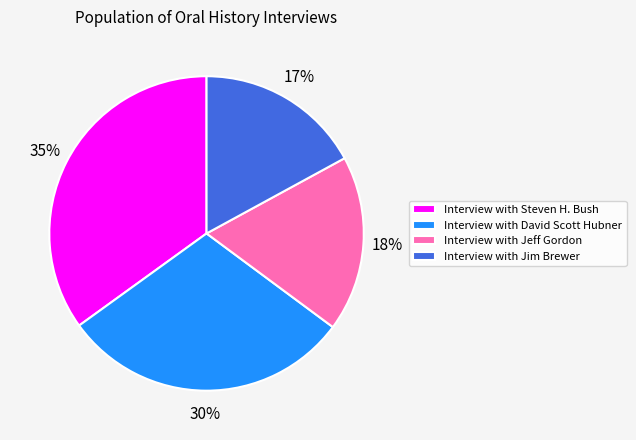

Which has a higher value, Interview with Jim Brewer or Interview with Jeff Gordon?

Interview with Jeff Gordon